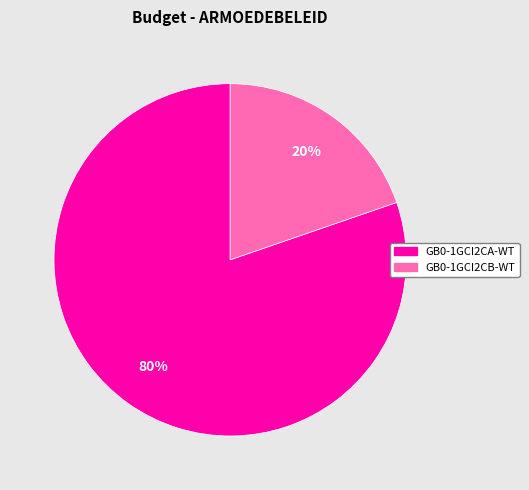

Which category has the biggest portion of the pie?

GB0-1GCI2CA-WT